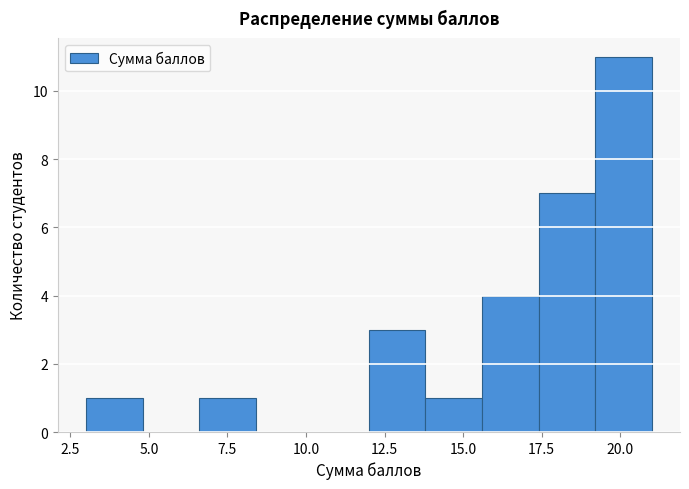

Around what value on the x-axis is the tallest bar? Give the approximate position of its centre, as read against the axis.

20.0